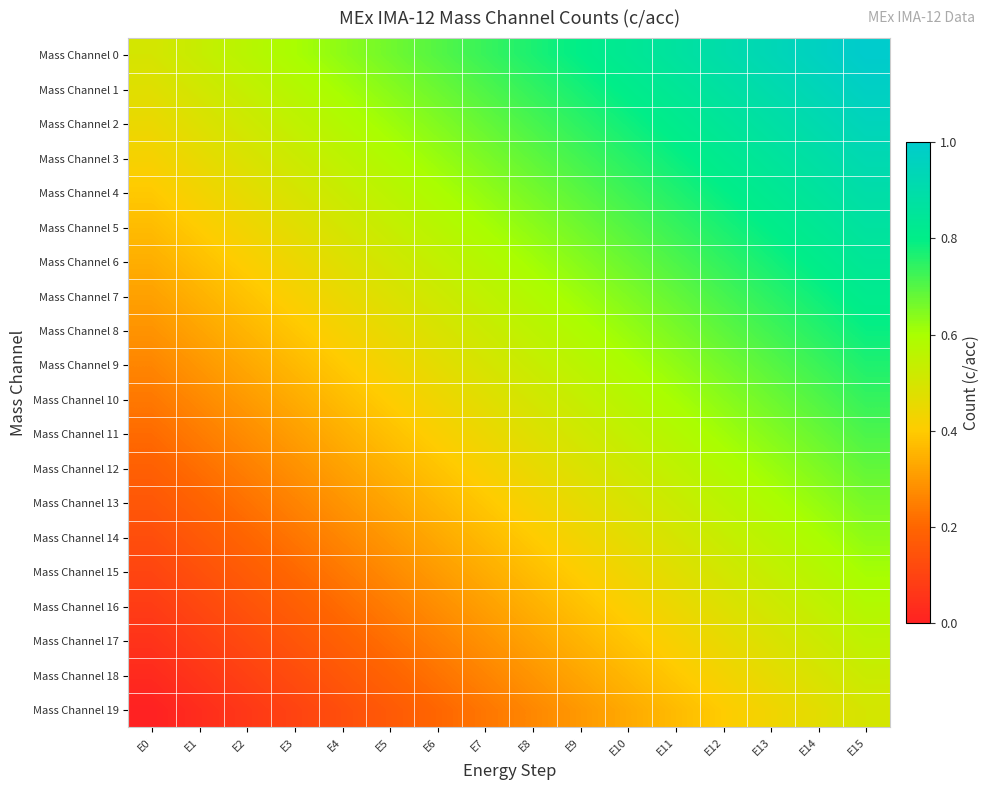

Between E3 and E4, which series saw the biggest shift?

Mass Channel 0